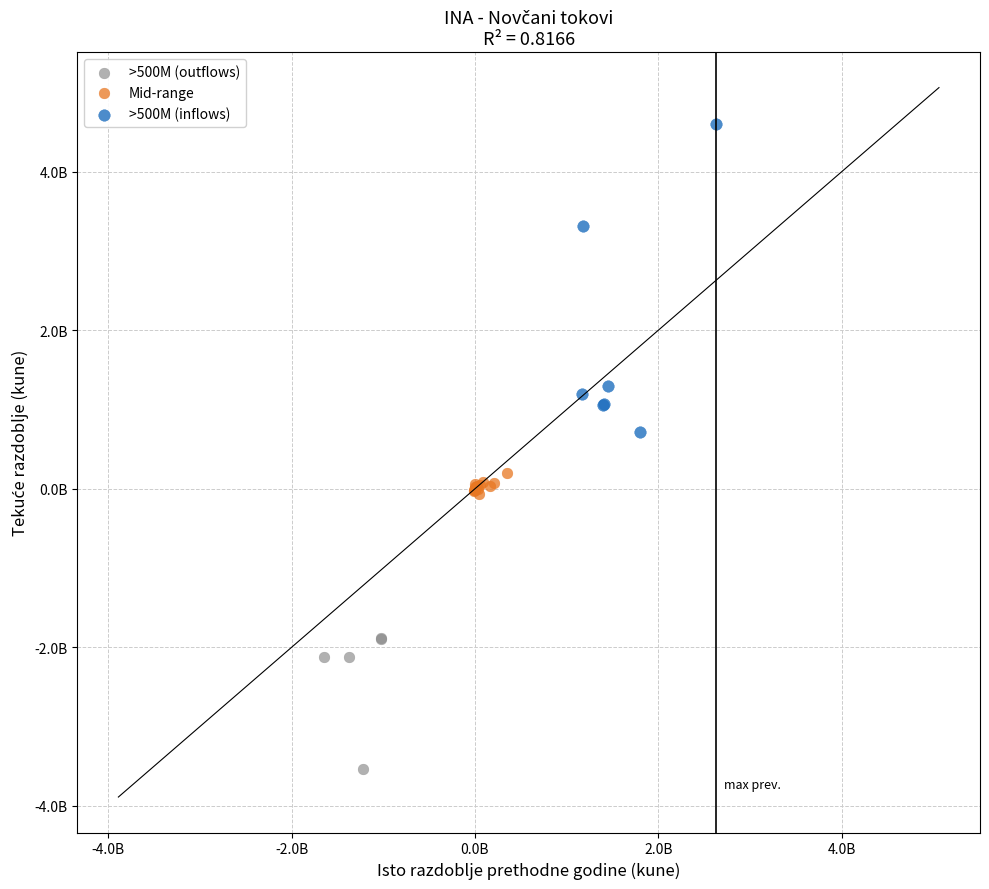

What are all the series names shown in the legend?

>500M (outflows), Mid-range, >500M (inflows)